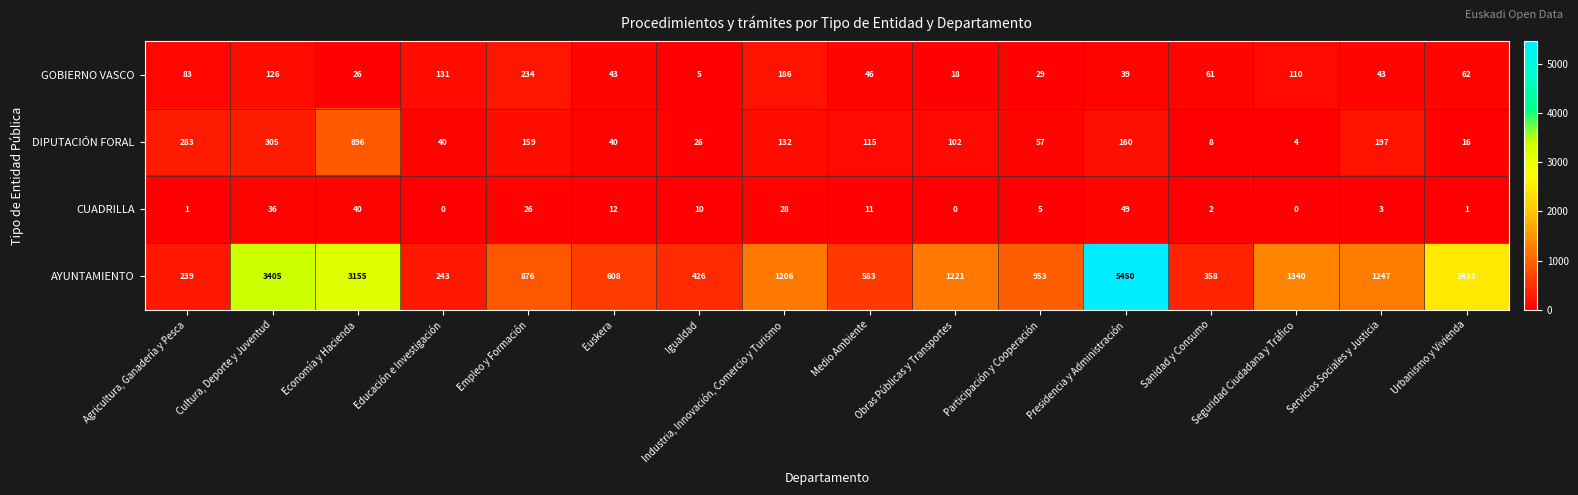

List the series in order of their peak value, highest first.

AYUNTAMIENTO, DIPUTACIÓN FORAL, GOBIERNO VASCO, CUADRILLA